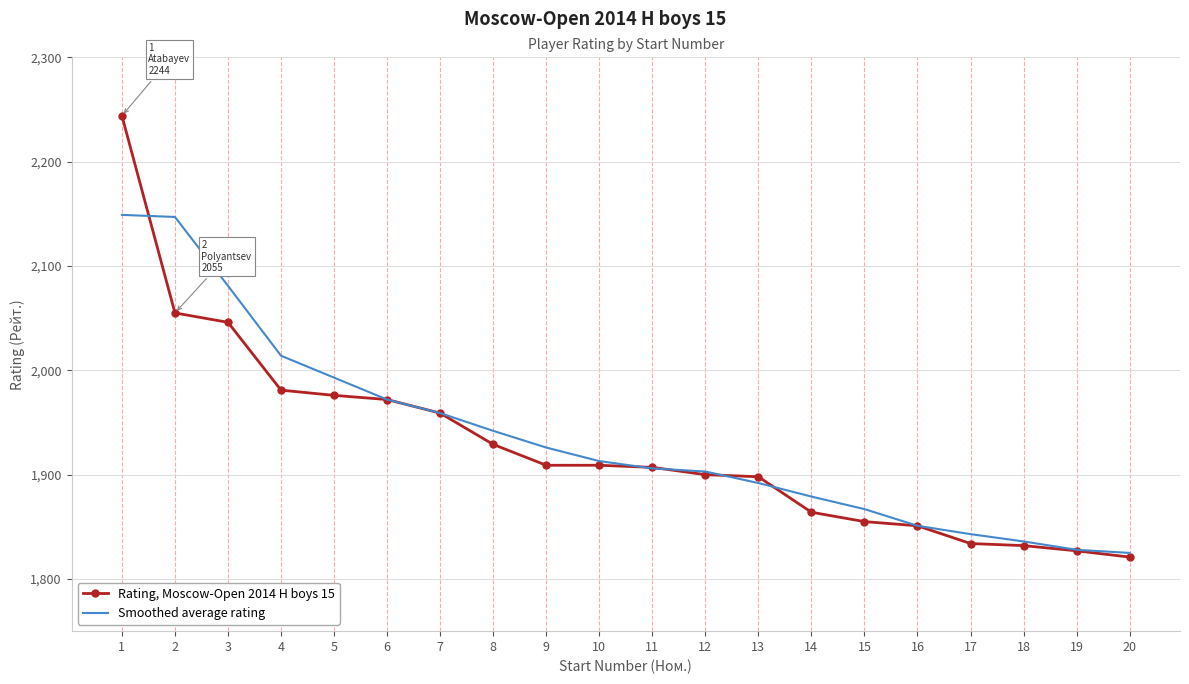

At which category does the chart reach its minimum across all series?

20